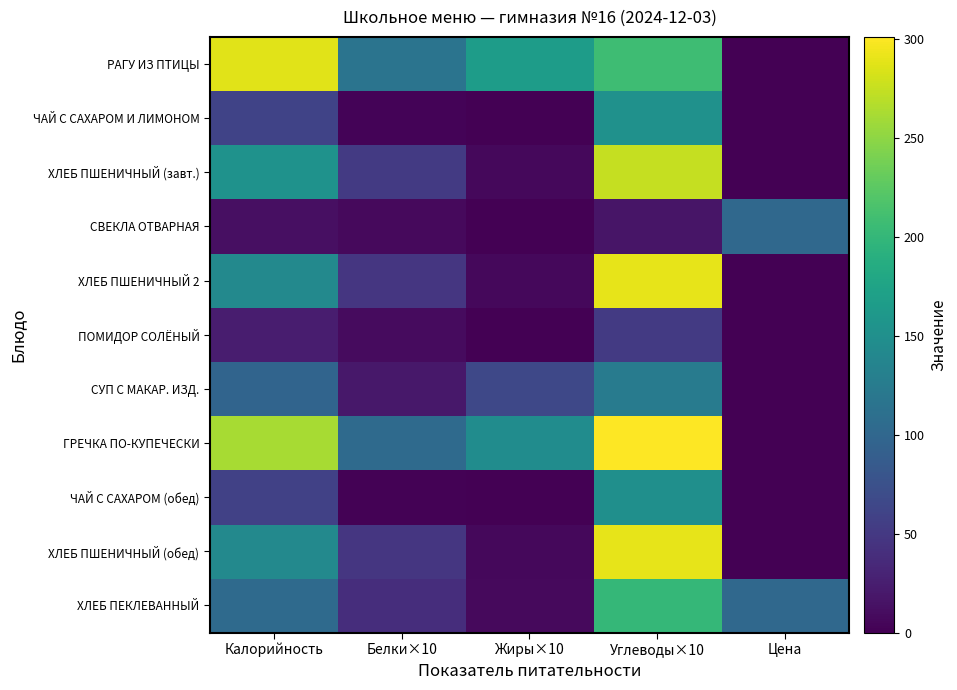

What is the total value across all series at Калорийность?

1342.2